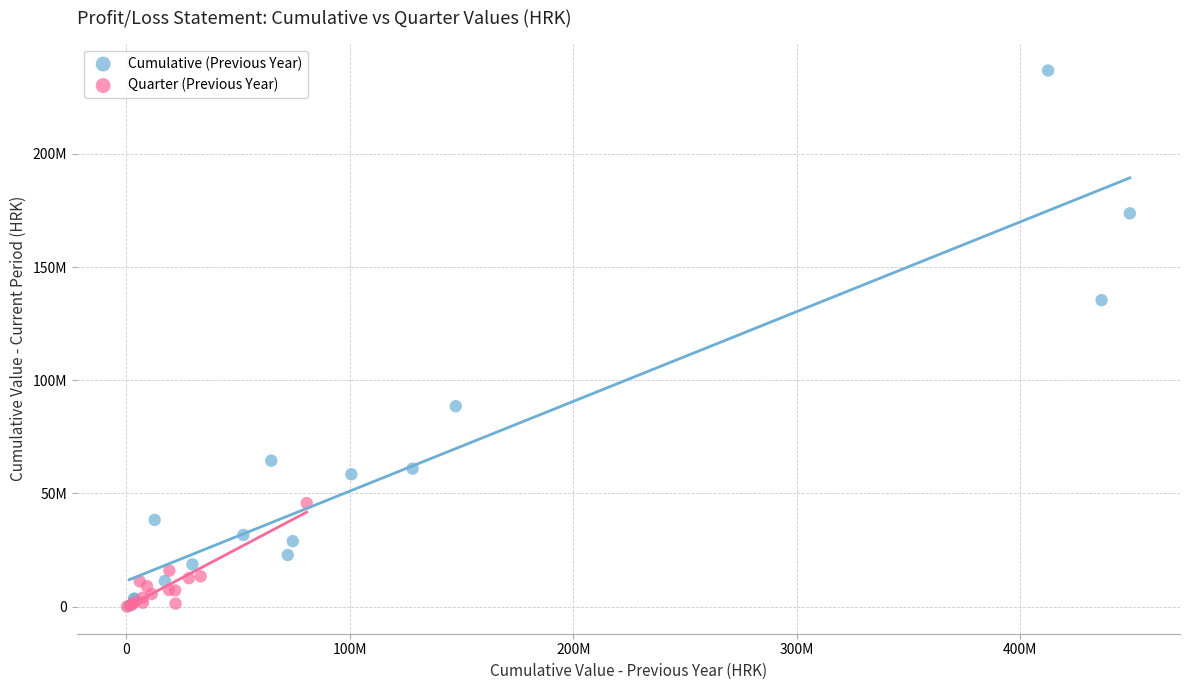

Which series has the largest Y range (max minus min)?

Cumulative (Previous Year)